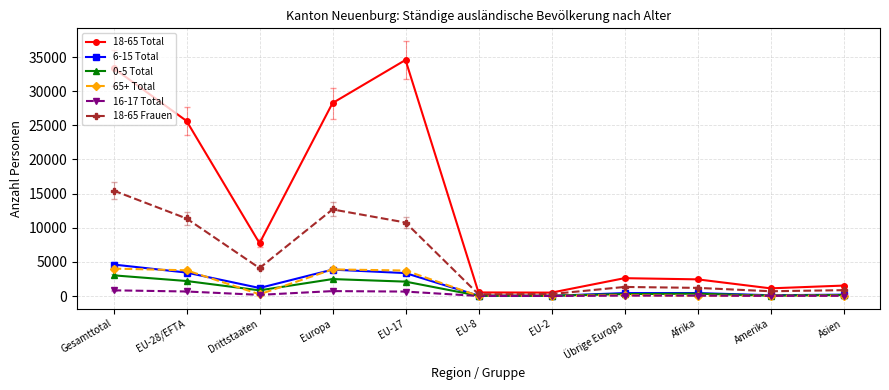

Count the number of data series in this chart.

6